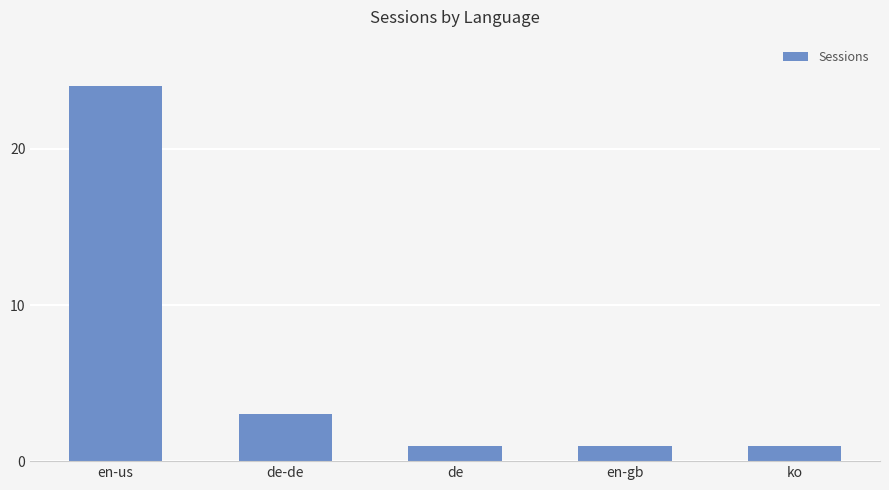

What is the sum of the values at de-de and de?

4